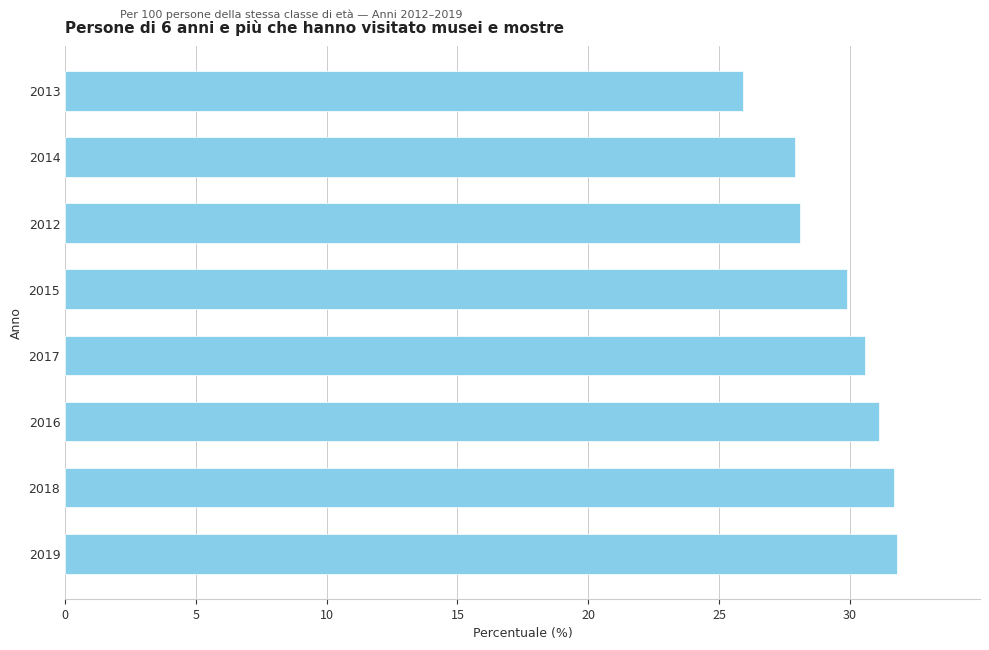

True or false: the data shows 13.7 at 2013.

False